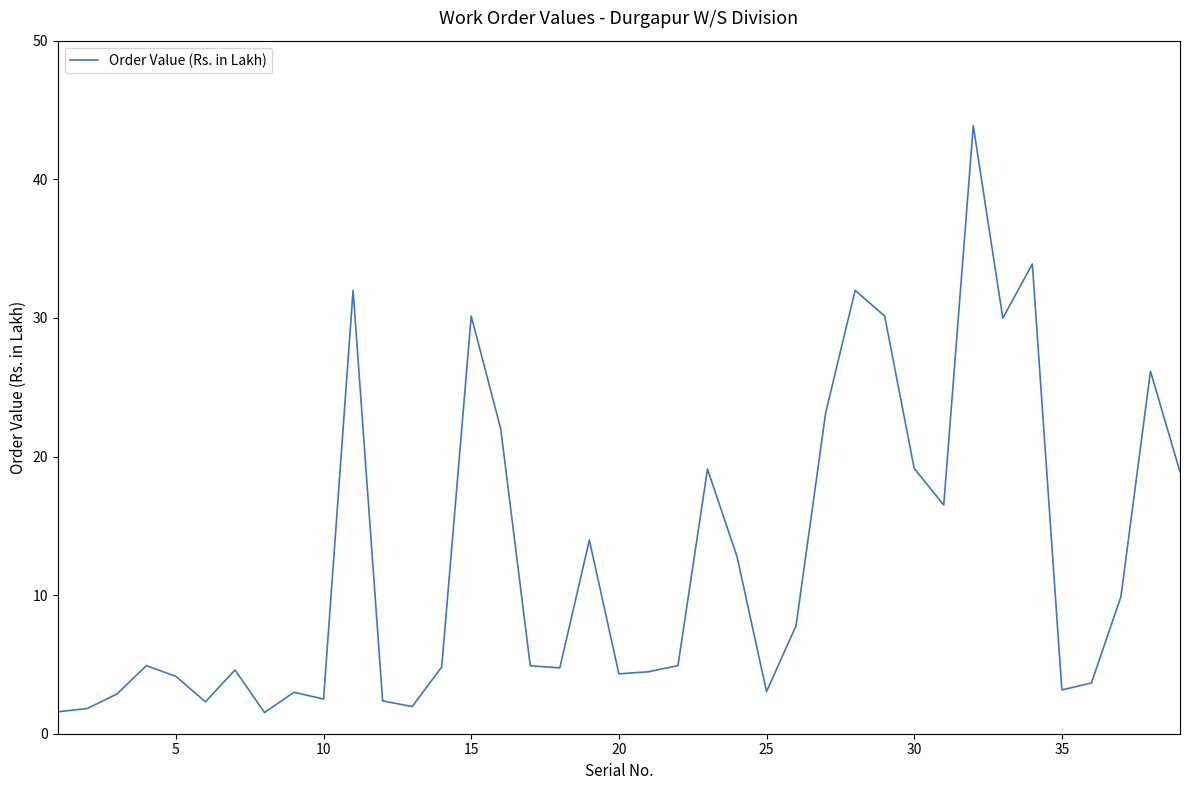

What is the difference between the maximum and minimum values?

42.3